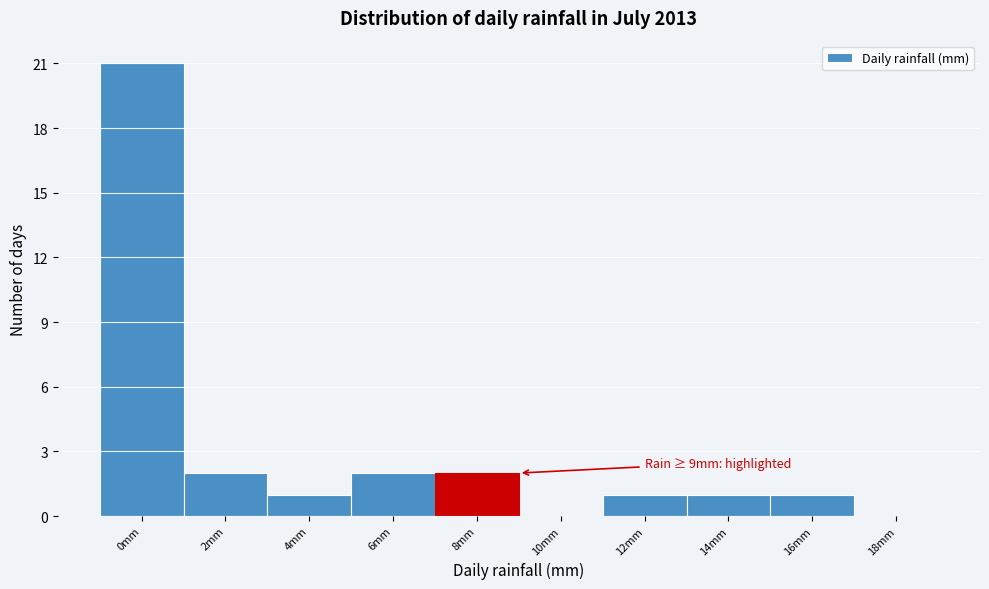

Reading left to right, what are all the values shown in this chart?

0mm=21	2mm=2	4mm=1	6mm=2	8mm=2	10mm=0	12mm=1	14mm=1	16mm=1	18mm=0